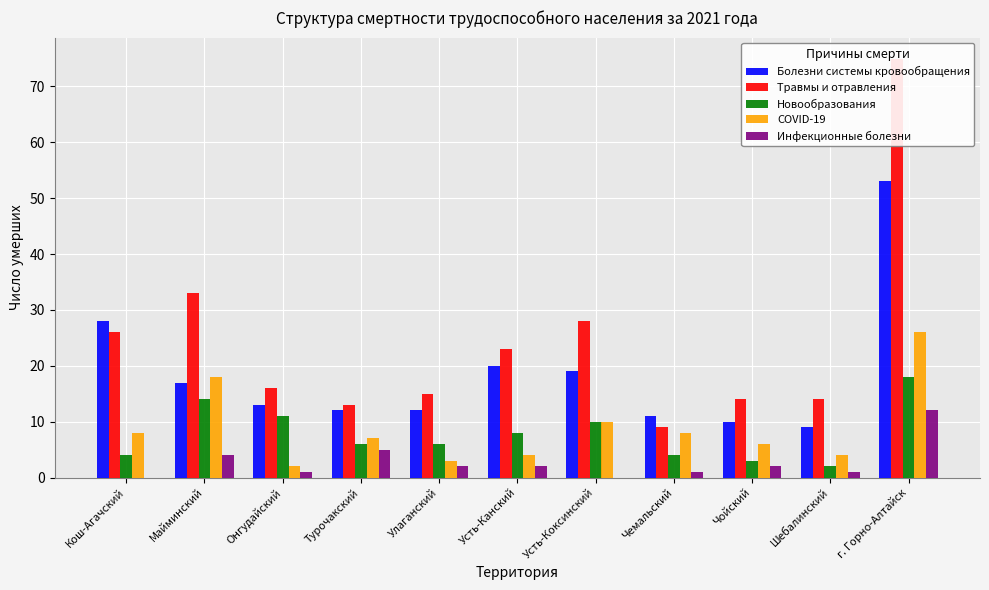

The value of Болезни системы кровообращения at Чемальский is 17. True or false?

False